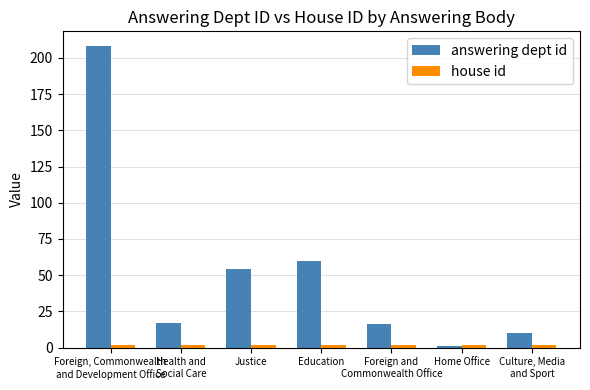

How many groups of bars are there?

7